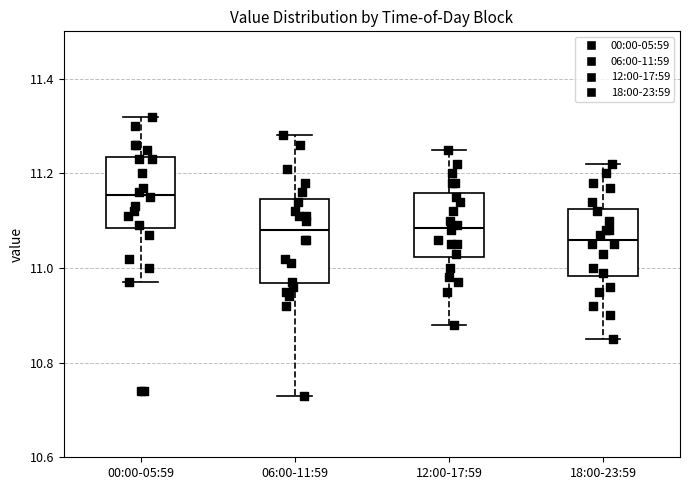

Where is the lower edge of the box for 00:00-05:59 on the y-axis? The values are not printed on the chart, so give them approximately, as read against the axis.

11.08